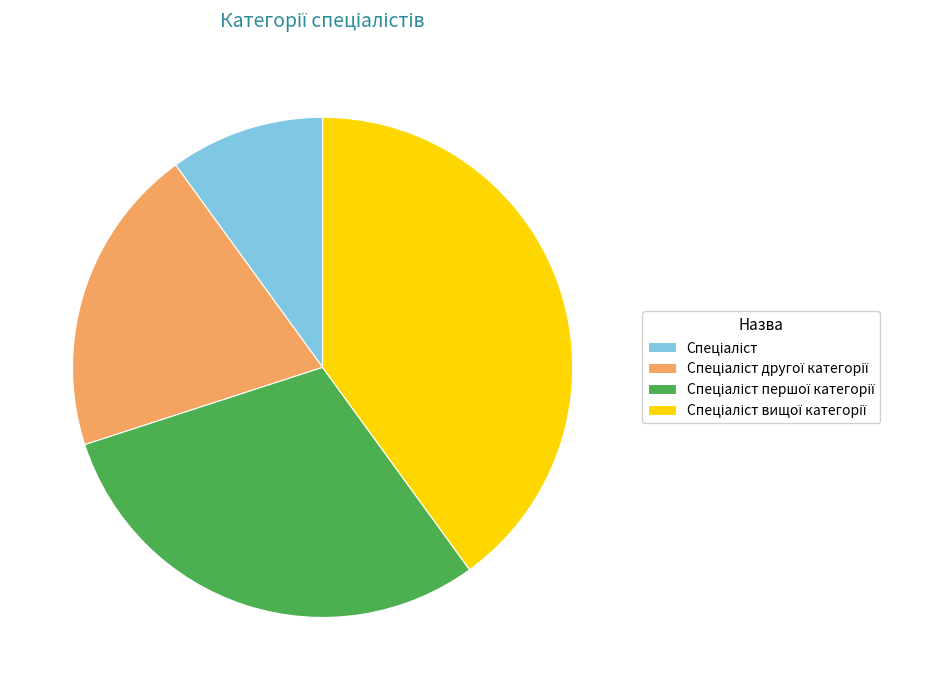

Is there any slice that represents more than half of the pie?

No